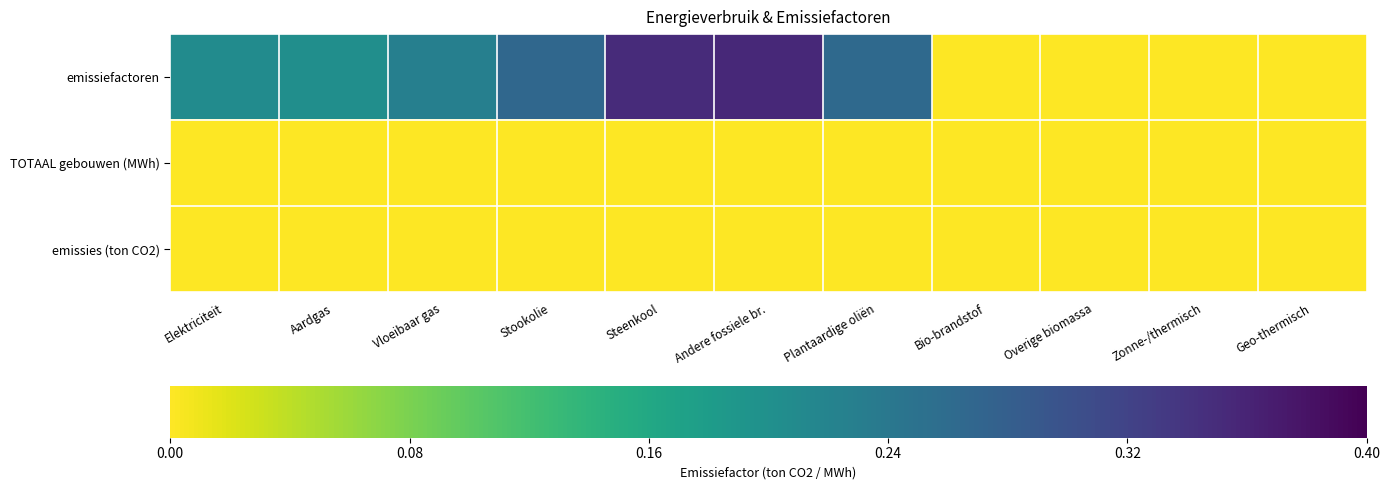

Reading right to left, transcribe all the data shown in this chart.

emissiefactoren: Geo-thermisch=0.0	Zonne-/thermisch=0.0	Overige biomassa=0.0	Bio-brandstof=0.0	Plantaardige oliën=0.3	Andere fossiele br.=0.4	Steenkool=0.4	Stookolie=0.3	Vloeibaar gas=0.2	Aardgas=0.2	Elektriciteit=0.2
TOTAAL gebouwen (MWh): Geo-thermisch=0.0	Zonne-/thermisch=0.0	Overige biomassa=0.0	Bio-brandstof=0.0	Plantaardige oliën=0.0	Andere fossiele br.=0.0	Steenkool=0.0	Stookolie=0.0	Vloeibaar gas=0.0	Aardgas=0.0	Elektriciteit=0.0
emissies (ton CO2): Geo-thermisch=0.0	Zonne-/thermisch=0.0	Overige biomassa=0.0	Bio-brandstof=0.0	Plantaardige oliën=0.0	Andere fossiele br.=0.0	Steenkool=0.0	Stookolie=0.0	Vloeibaar gas=0.0	Aardgas=0.0	Elektriciteit=0.0